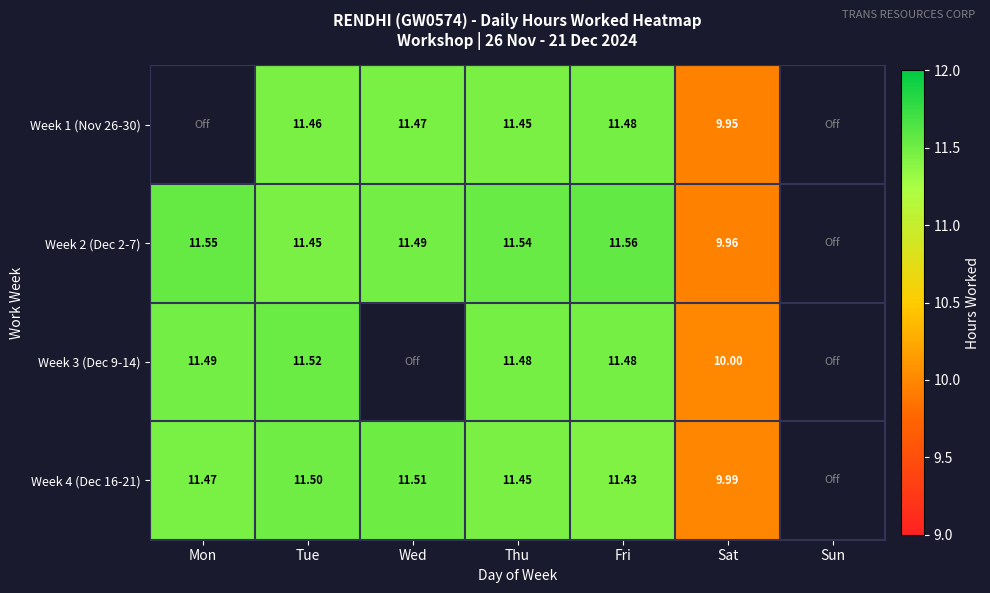

Which label corresponds to the smallest value in the chart?

Sat